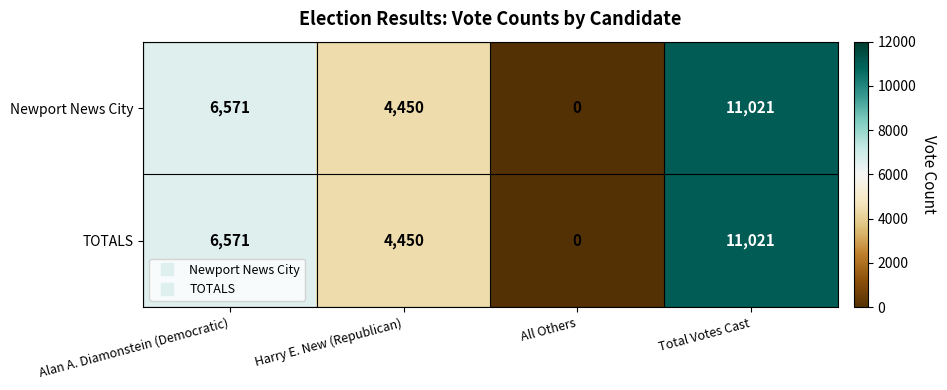

What is the maximum value shown in the chart?

11021